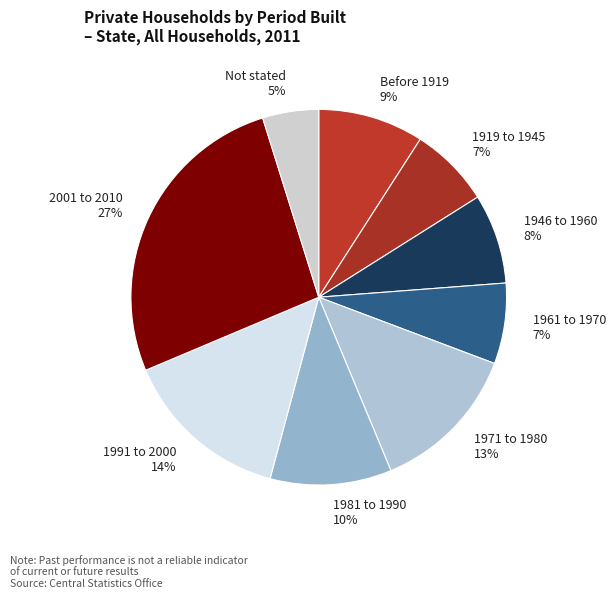

How many segments does this pie chart have?

9